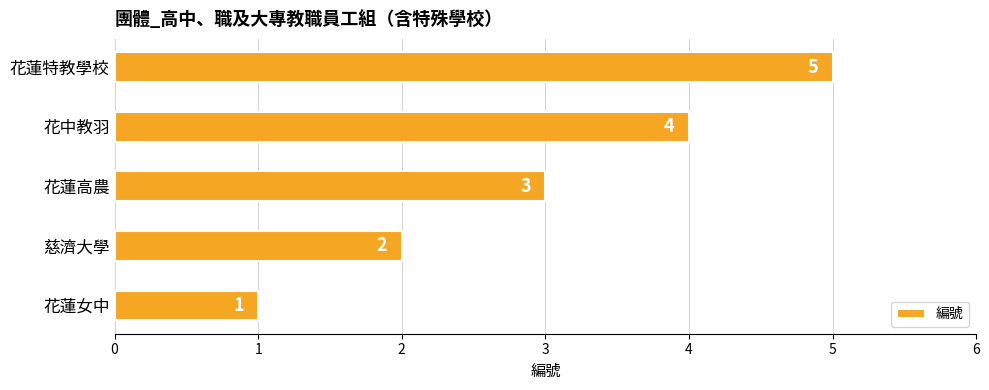

What is the difference between the maximum and minimum values?

4